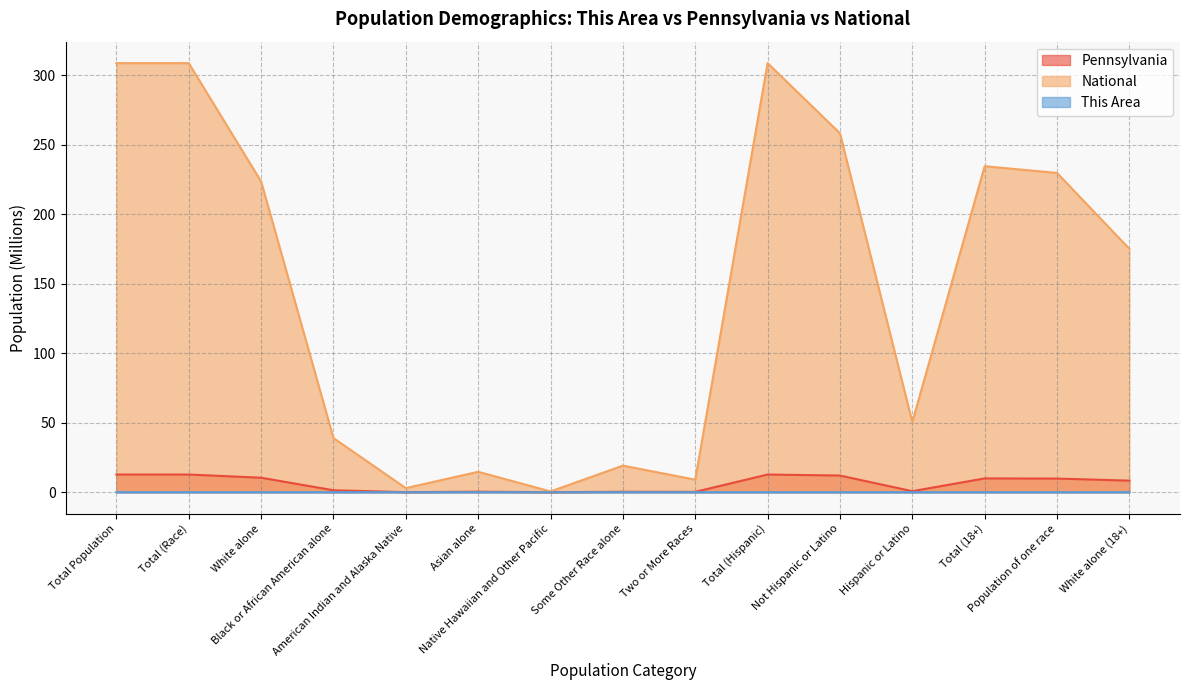

Reading left to right, transcribe all the data shown in this chart.

Pennsylvania: 12.7	12.7	10.4	1.4	0.0	0.3	0.0	0.3	0.2	12.7	12.0	0.7	9.9	9.8	8.3
National: 308.7	308.7	223.6	38.9	2.9	14.7	0.5	19.1	9.0	308.7	258.3	50.5	234.6	229.7	175.1
This Area: 0.0	0.0	0.0	0.0	0.0	0.0	0.0	0.0	0.0	0.0	0.0	0.0	0.0	0.0	0.0